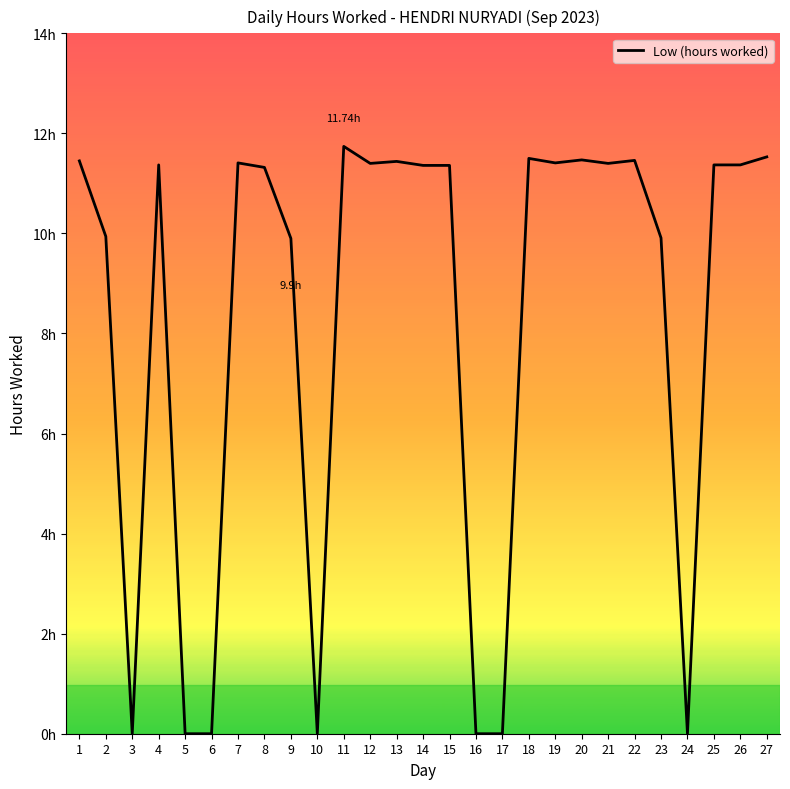

Reading right to left, transcribe all the data shown in this chart.

27=11.5	26=11.4	25=11.4	24=0.0	23=9.9	22=11.5	21=11.4	20=11.5	19=11.4	18=11.5	17=0.0	16=0.0	15=11.4	14=11.4	13=11.4	12=11.4	11=11.7	10=0.0	9=9.9	8=11.3	7=11.4	6=0.0	5=0.0	4=11.4	3=0.0	2=9.9	1=11.4